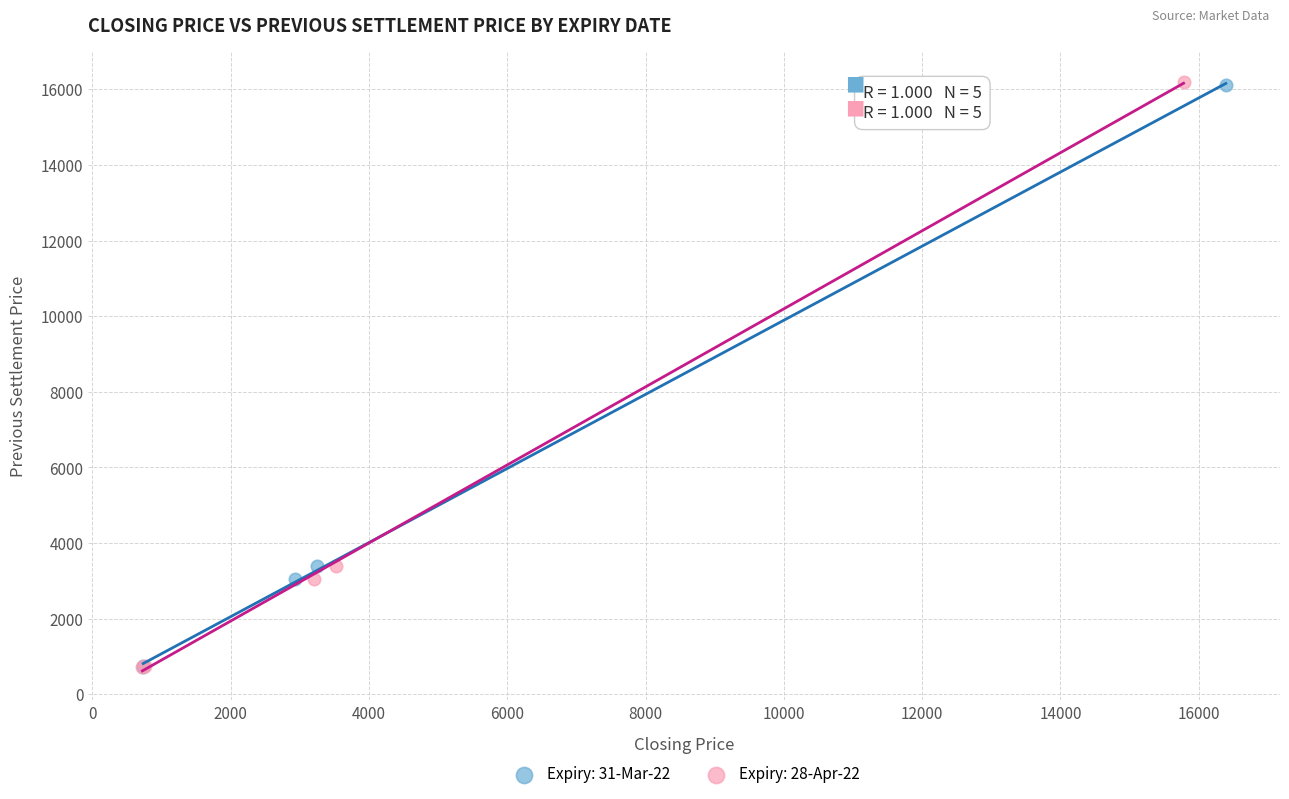

Which series has the largest Y range (max minus min)?

Expiry: 28-Apr-22